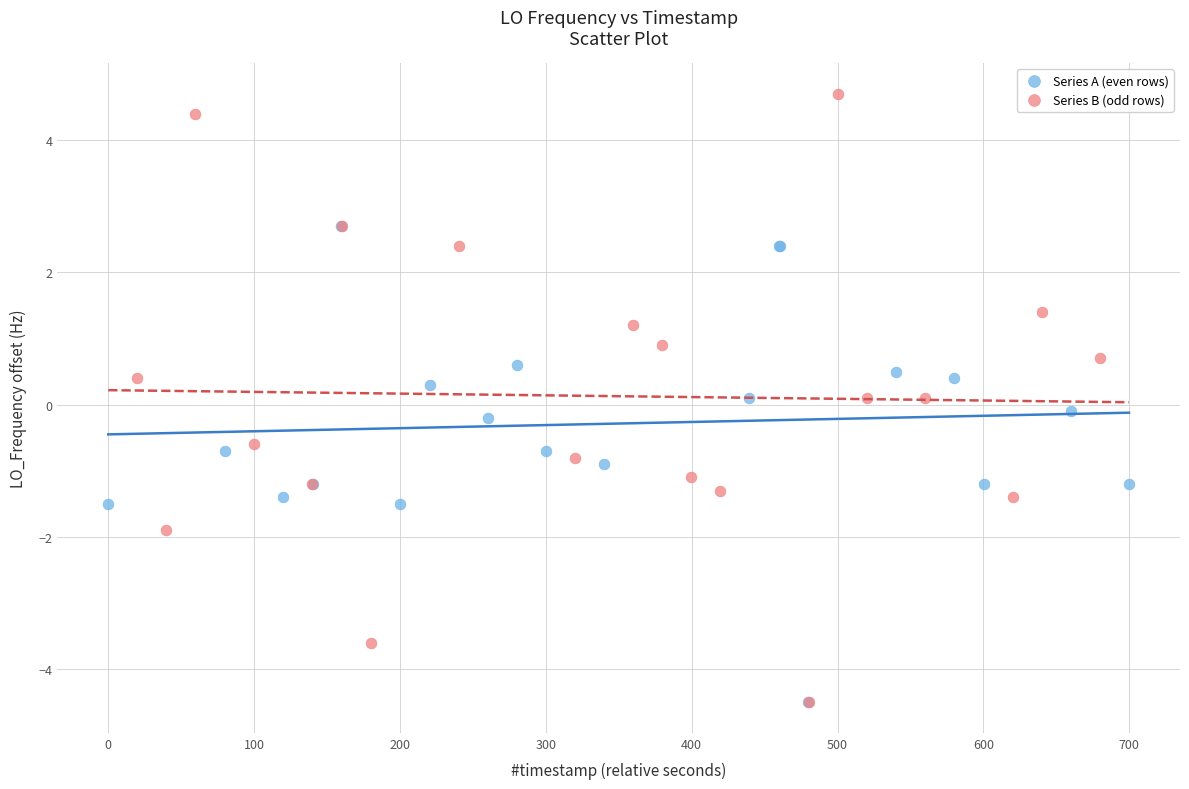

Which series has the widest spread of Y values?

Series B (odd rows)